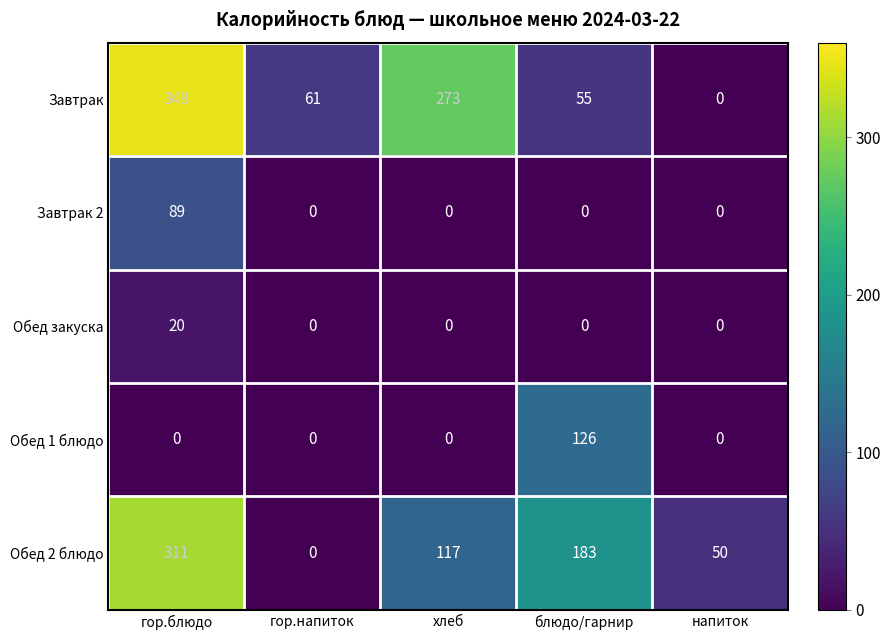

At how many categories does at least one series exceed 315?

1